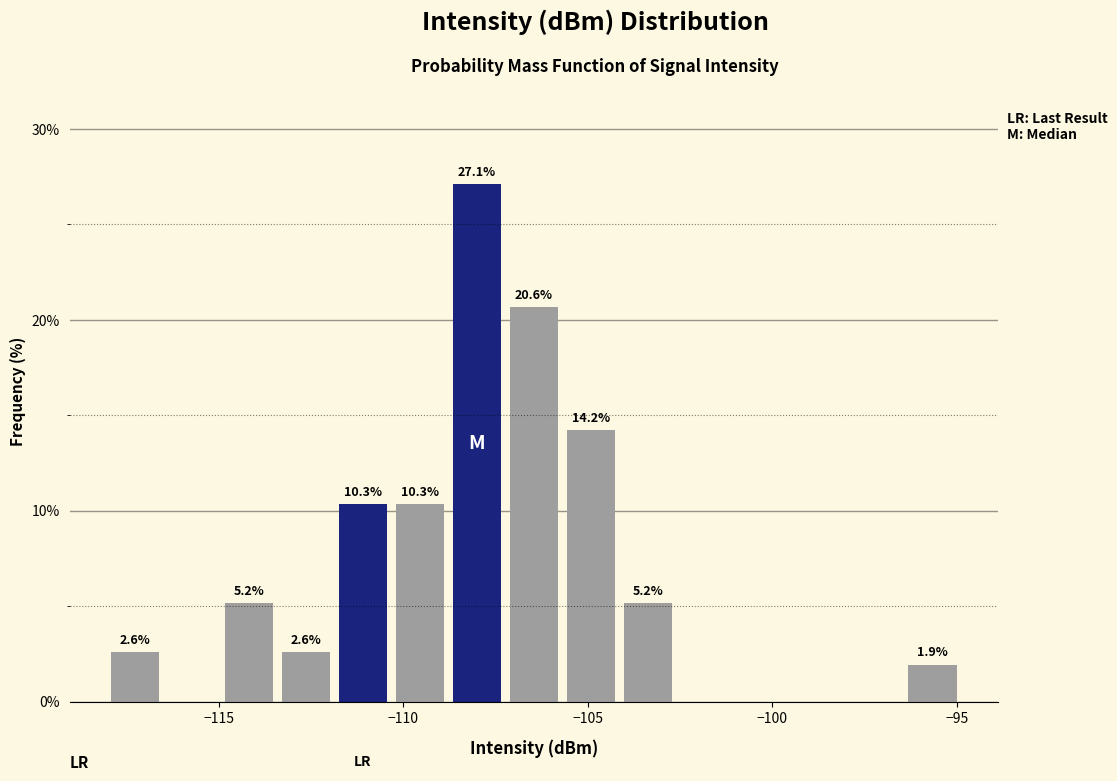

Around what value on the x-axis is the tallest bar? Give the approximate position of its centre, as read against the axis.

-108.0